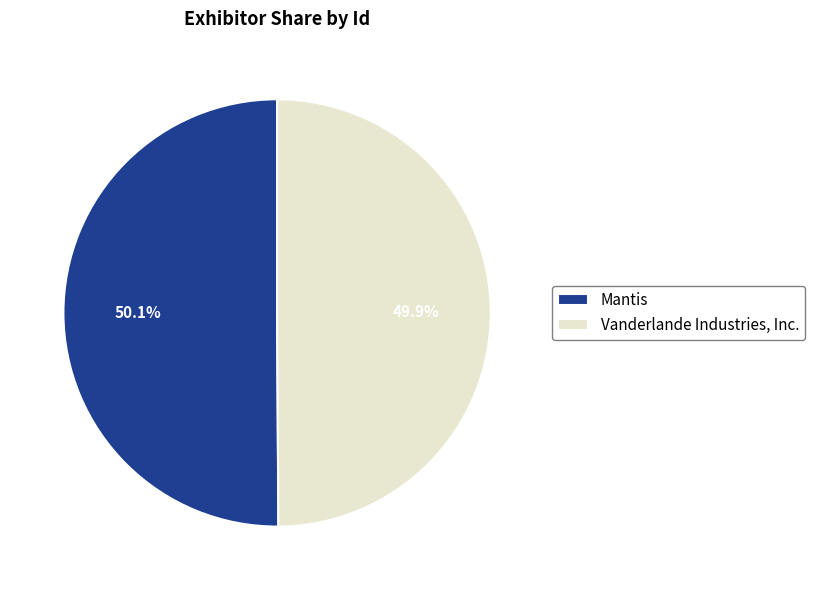

How many slices are in this pie chart?

2